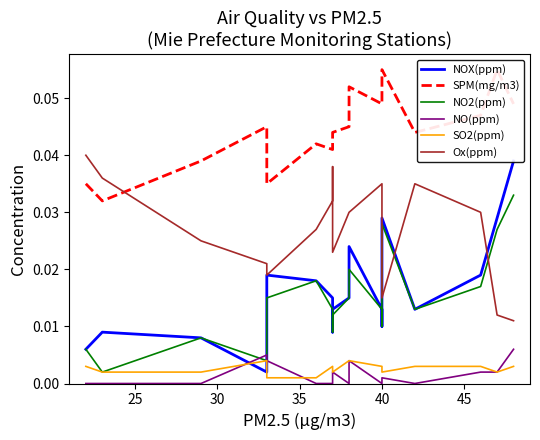

True or false: NOX(ppm) has more than 1 interior local peaks.

True